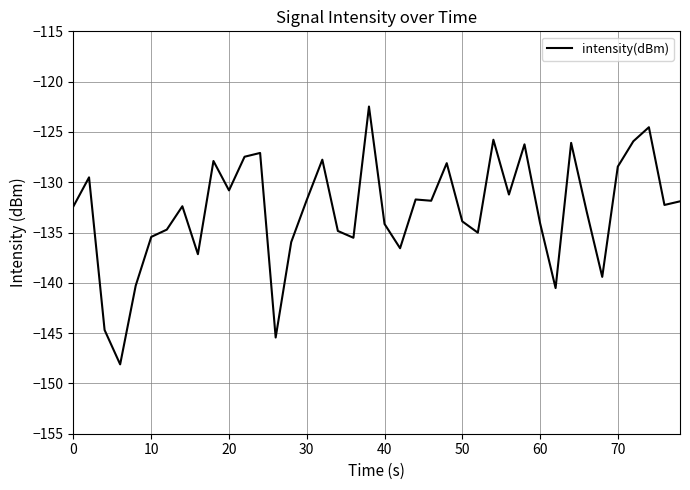

What is the difference between the maximum and minimum values?

25.6